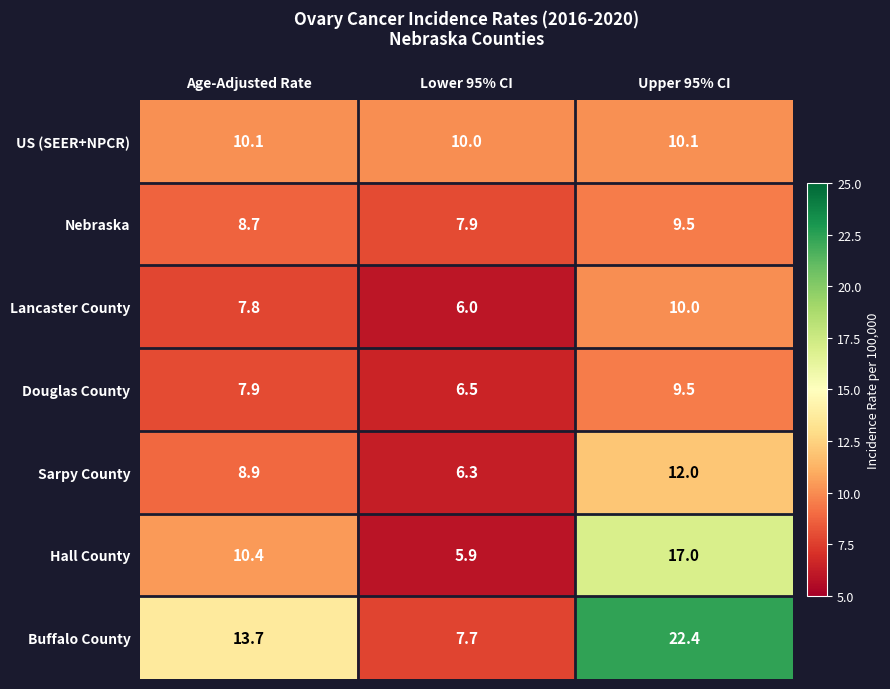

Count the number of data series in this chart.

7